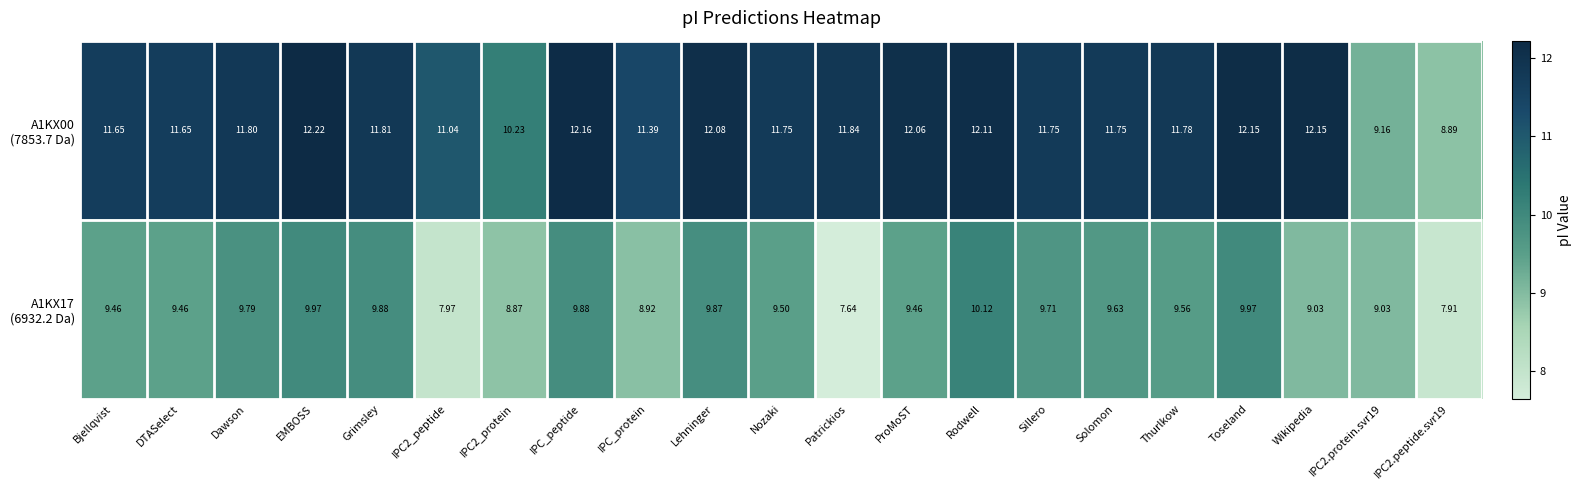

At which category does the chart reach its peak across all series?

EMBOSS